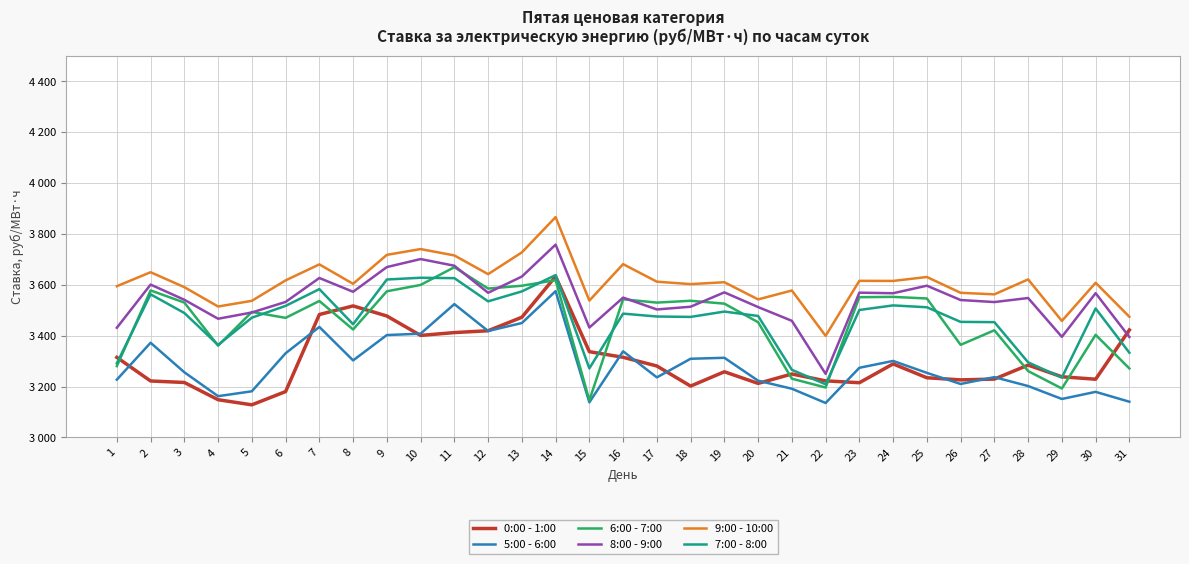

True or false: 9:00 - 10:00 and 6:00 - 7:00 cross at least once.

False